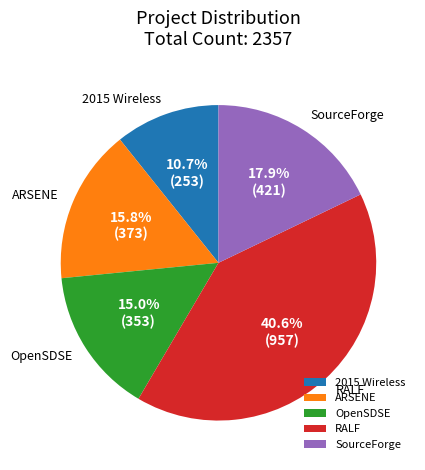

To the nearest percent, what is the average slice percentage?

20%